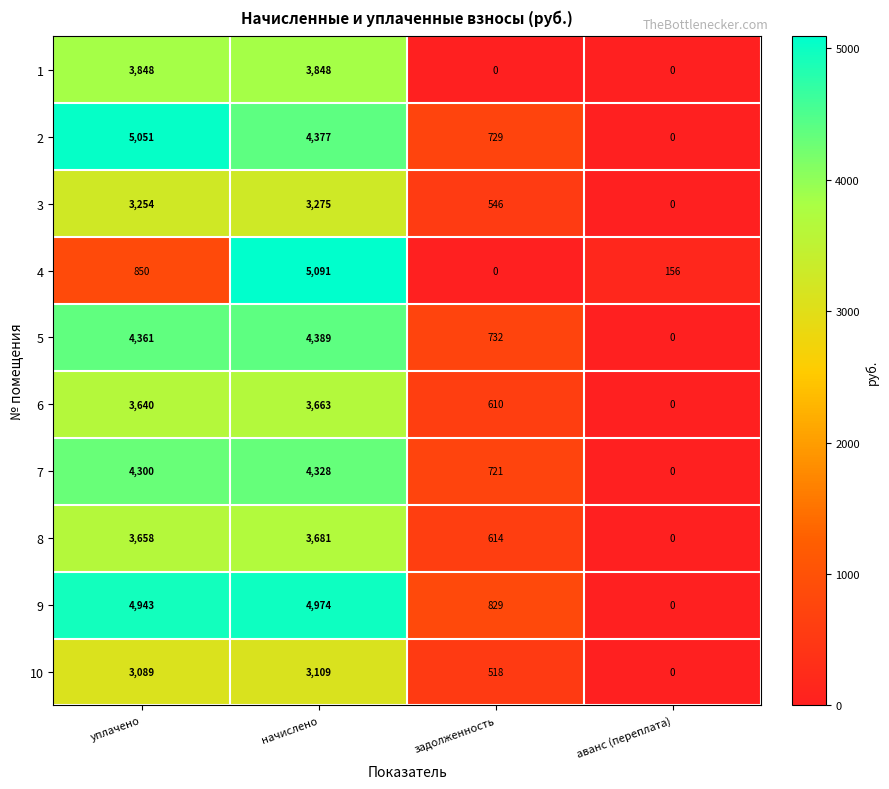

What is the approximate value of 4 at начислено, to the nearest 100?

5100